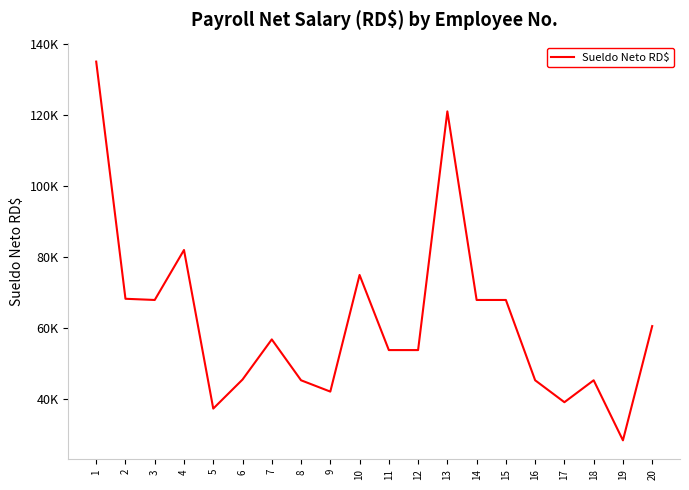

What is the ratio of the value at 10 to the value at 13?

0.6